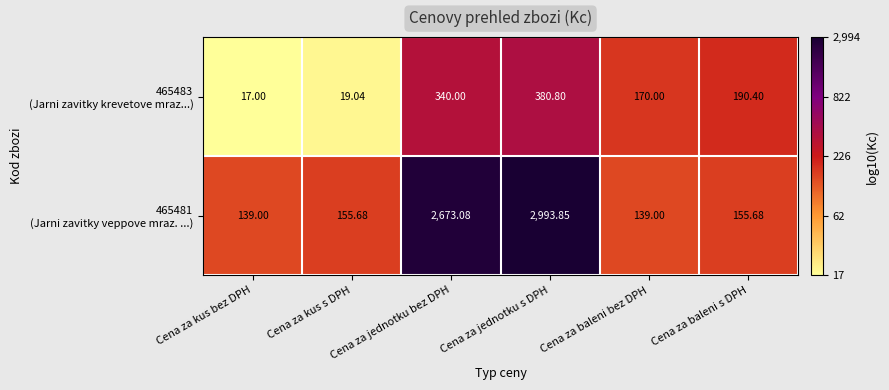

At which category does the chart reach its peak across all series?

Cena za jednotku s DPH